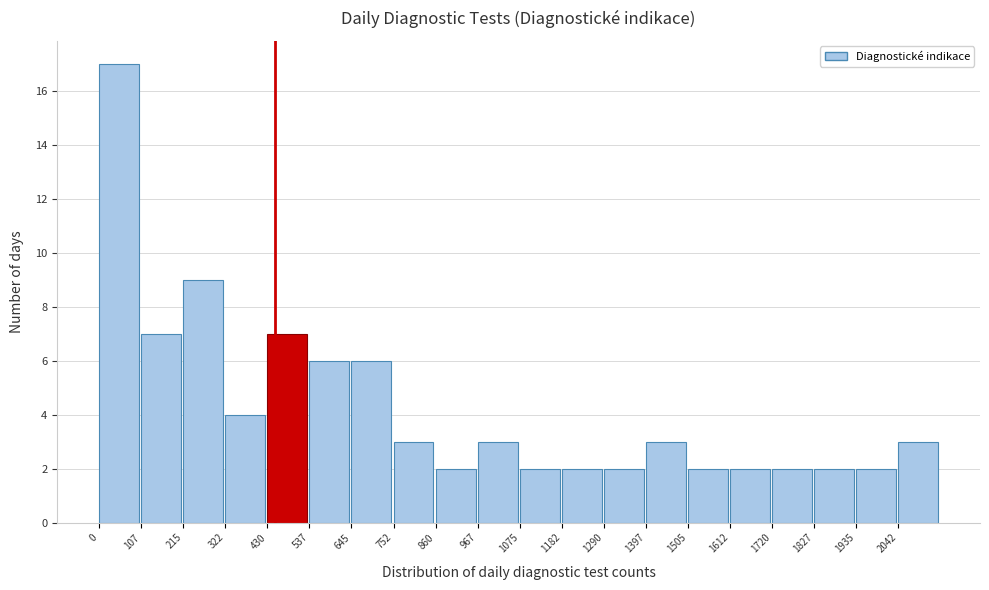

Reading left to right, transcribe this chart: for each bar, give the range it covers on the x-axis and its height. Neither the bar edges nor the heights are printed on the chart, so give them approximately, as read against the axes.

0 to 100: 17
100 to 220: 7
220 to 320: 9
320 to 440: 4
440 to 540: 7
540 to 640: 6
640 to 760: 6
760 to 860: 3
860 to 960: 2
960 to 1080: 3
1080 to 1180: 2
1180 to 1300: 2
1300 to 1400: 2
1400 to 1500: 3
1500 to 1620: 2
1620 to 1720: 2
1720 to 1820: 2
1820 to 1940: 2
1940 to 2040: 2
2040 to 2160: 3